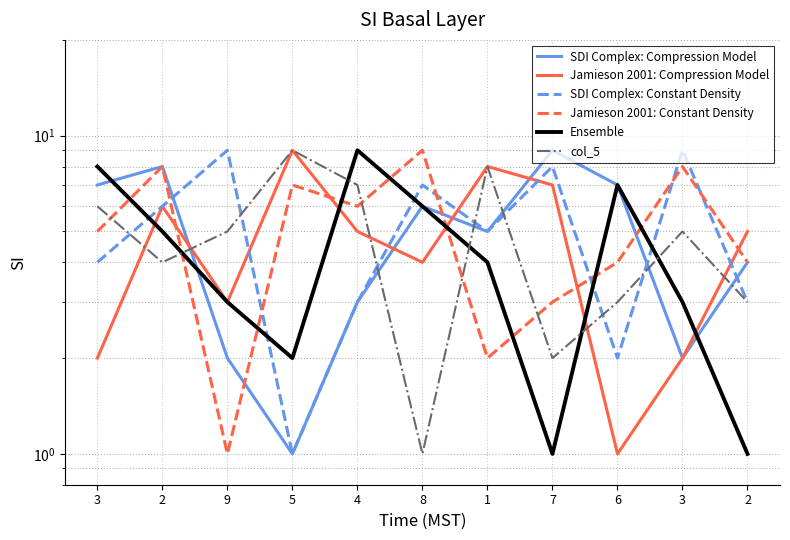

Read the SDI Complex: Constant Density value at 8.

7